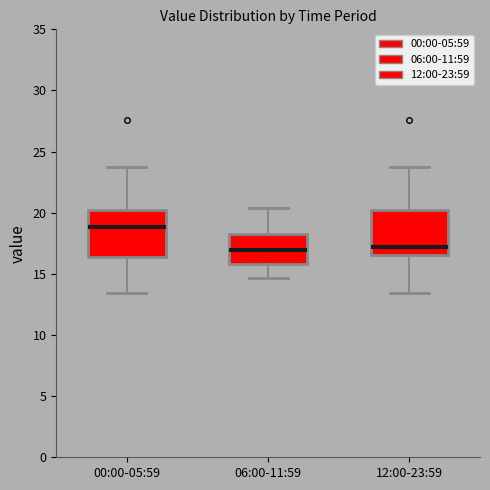

Reading left to right, read every box against the y-axis: the position of its median line, the range the box covers, and the ends of its whiskers. The values are not printed on the chart, so give them approximately, as read against the axis.

00:00-05:59: median 19.0, box 16.5 to 20.0, whiskers 13.5 to 23.5
06:00-11:59: median 17.0, box 16.0 to 18.5, whiskers 14.5 to 20.5
12:00-23:59: median 17.0, box 16.5 to 20.0, whiskers 13.5 to 23.5